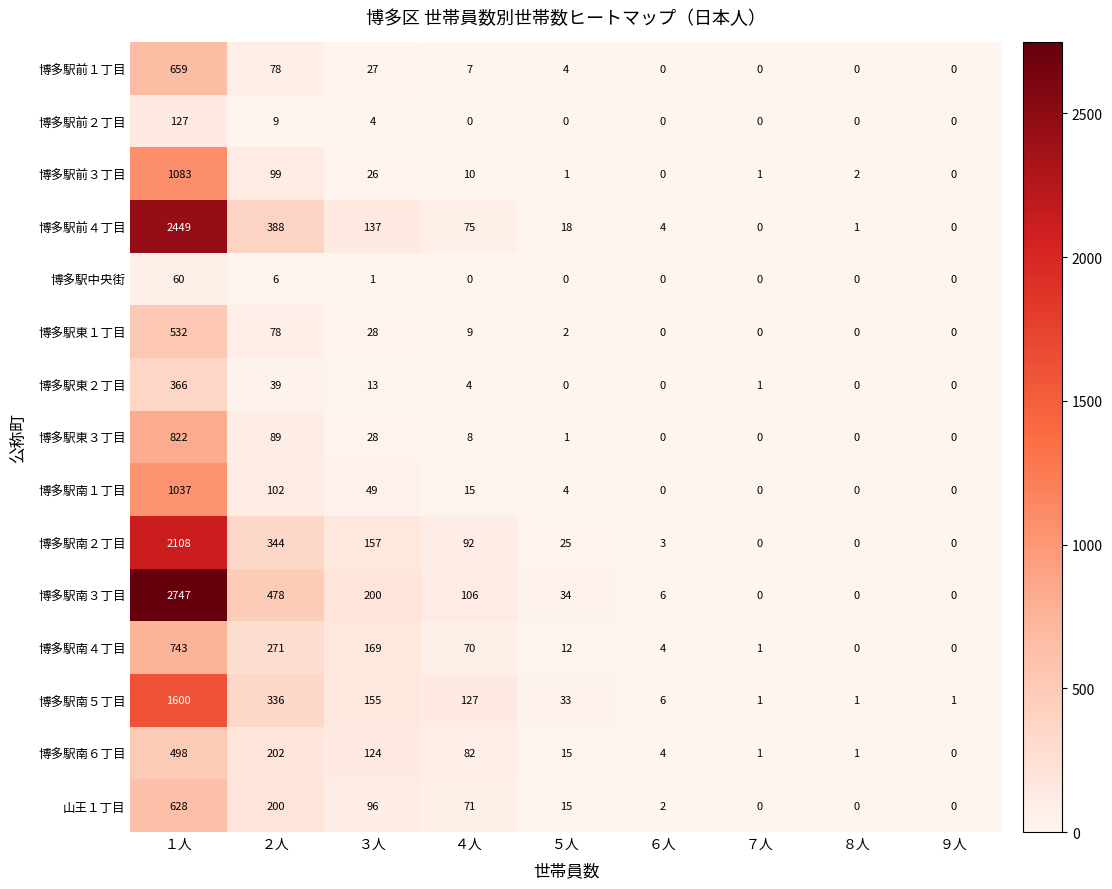

Is it true that 山王１丁目 equals 266 at ２人?

False